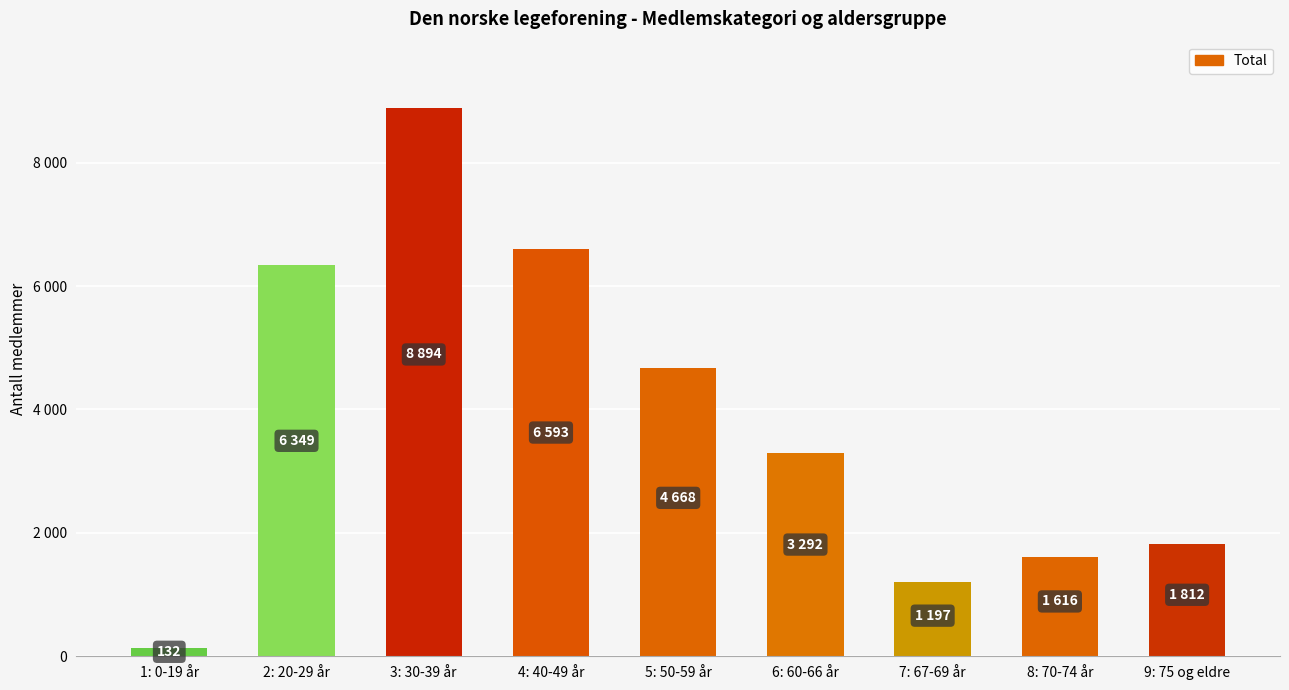

What is the sum of the values at 7: 67-69 år and 8: 70-74 år?

2813